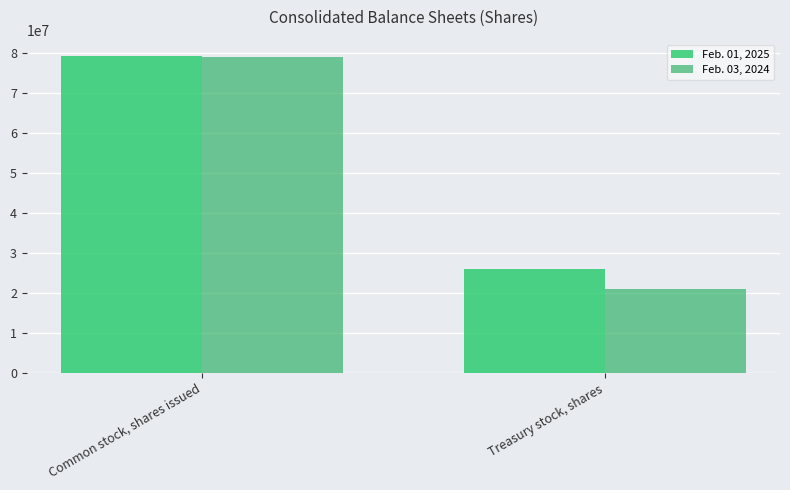

How many groups of bars are there?

2